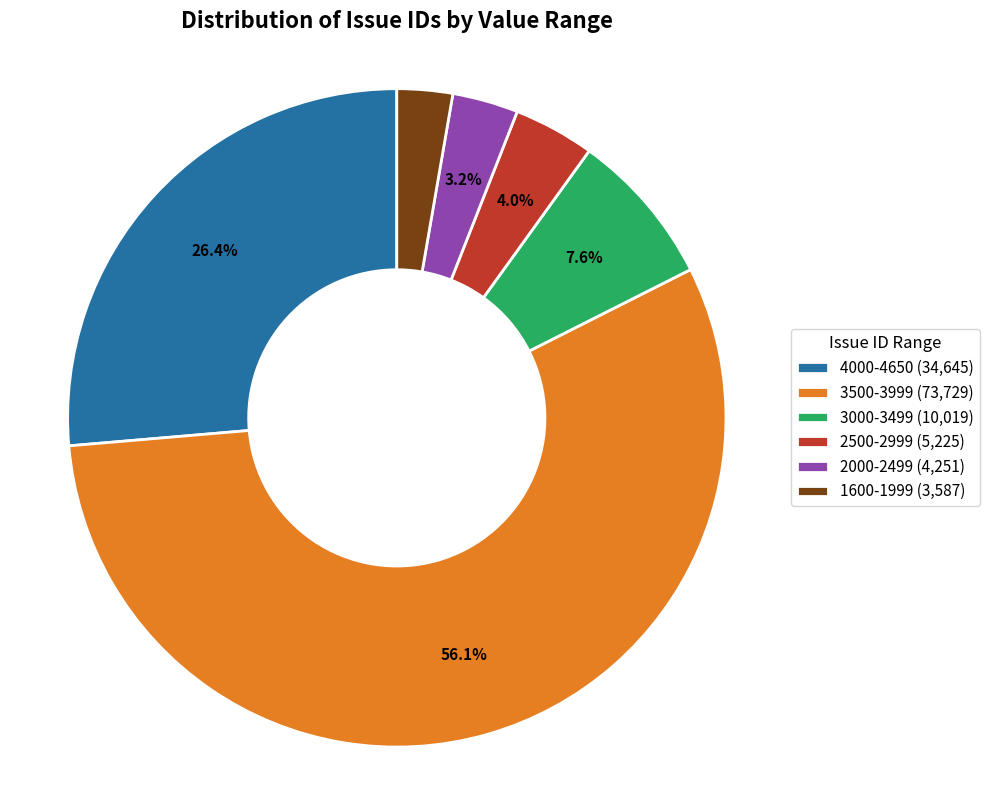

Do 4000-4650 (34,645) and 2000-2499 (4,251) together represent more than half of the pie?

No